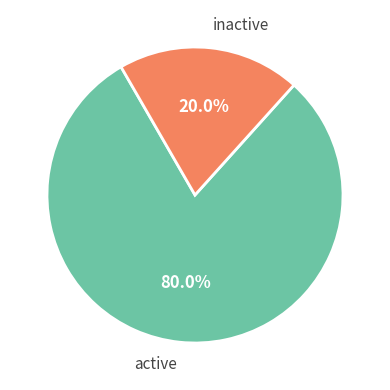

How many segments does this pie chart have?

2